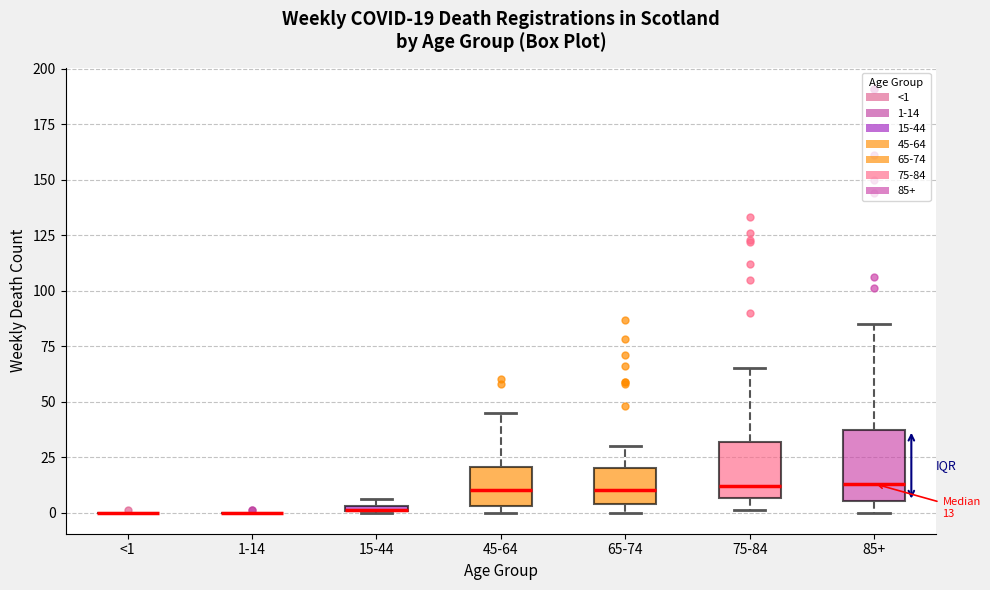

Comparing the boxes themselves (not the whiskers), which one is the tallest?

85+